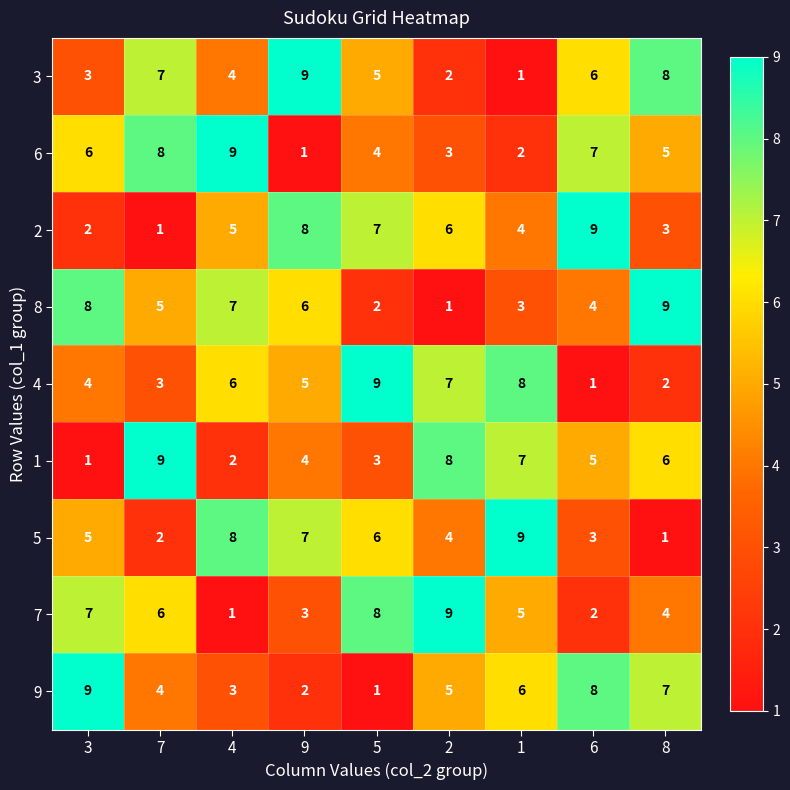

What is the difference between the second highest and second lowest values in the 3 series?

6